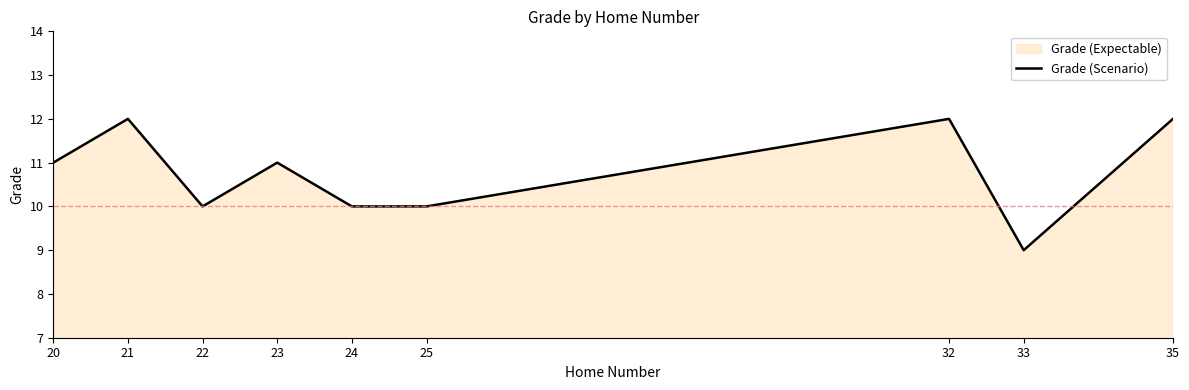

What is the ratio of the value at 25 to the value at 35?

0.8